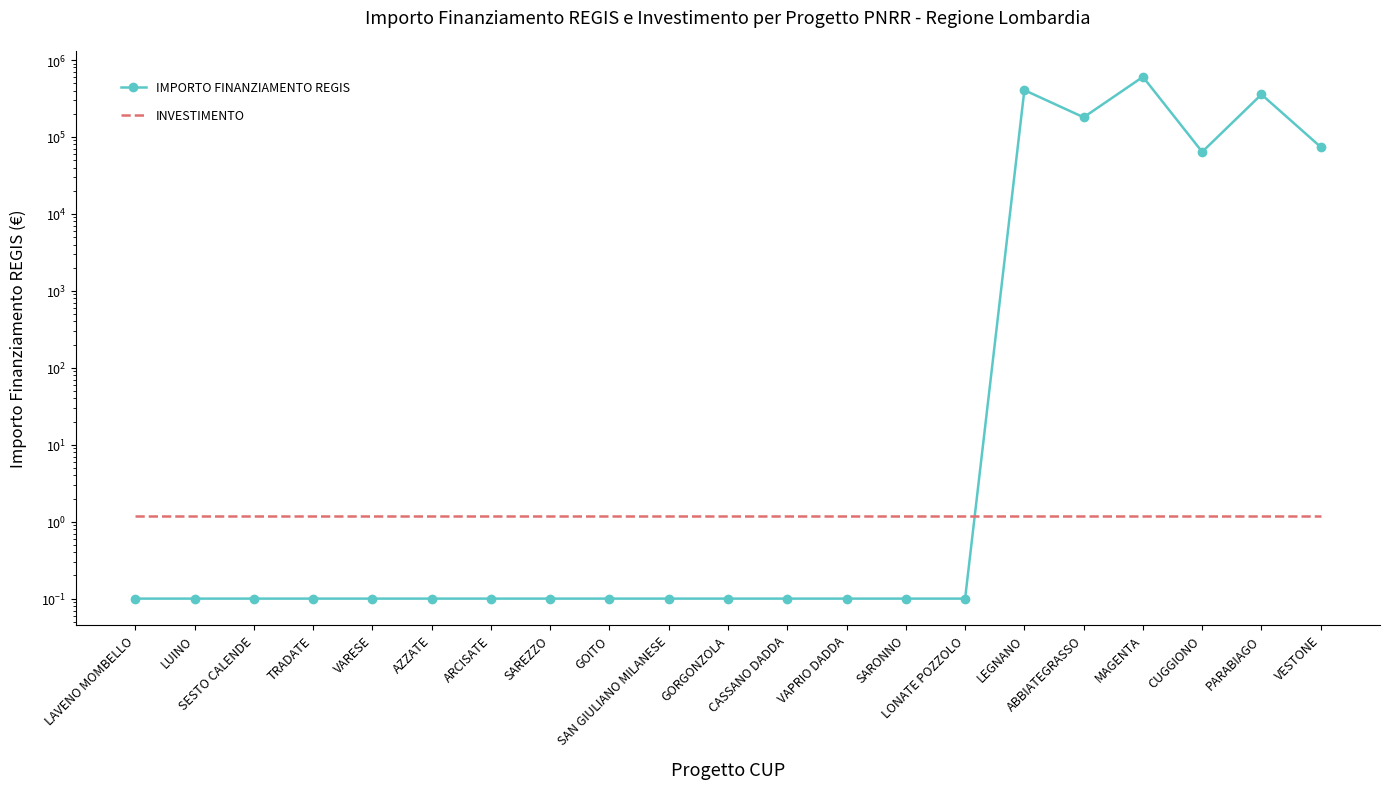

Reading left to right, what are all the values shown in this chart?

IMPORTO FINANZIAMENTO REGIS: LAVENO MOMBELLO=0.1	LUINO=0.1	SESTO CALENDE=0.1	TRADATE=0.1	VARESE=0.1	AZZATE=0.1	ARCISATE=0.1	SAREZZO=0.1	GOITO=0.1	SAN GIULIANO MILANESE=0.1	GORGONZOLA=0.1	CASSANO DADDA=0.1	VAPRIO DADDA=0.1	SARONNO=0.1	LONATE POZZOLO=0.1	LEGNANO=406000.0	ABBIATEGRASSO=180000.0	MAGENTA=603970.3	CUGGIONO=64000.0	PARABIAGO=357000.0	VESTONE=74000.0
INVESTIMENTO: LAVENO MOMBELLO=1.2	LUINO=1.2	SESTO CALENDE=1.2	TRADATE=1.2	VARESE=1.2	AZZATE=1.2	ARCISATE=1.2	SAREZZO=1.2	GOITO=1.2	SAN GIULIANO MILANESE=1.2	GORGONZOLA=1.2	CASSANO DADDA=1.2	VAPRIO DADDA=1.2	SARONNO=1.2	LONATE POZZOLO=1.2	LEGNANO=1.2	ABBIATEGRASSO=1.2	MAGENTA=1.2	CUGGIONO=1.2	PARABIAGO=1.2	VESTONE=1.2